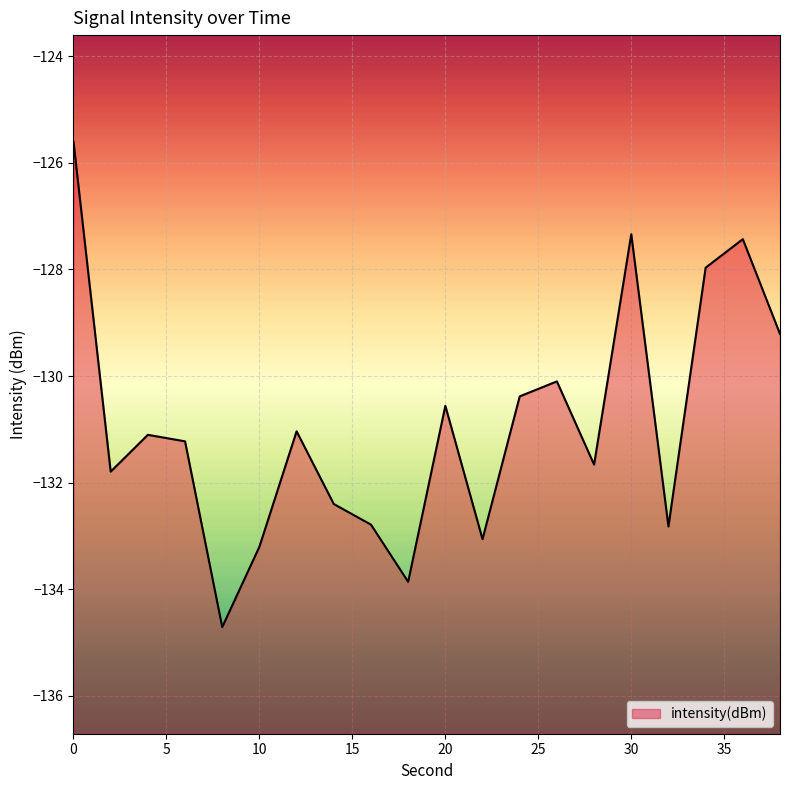

List the labels in order of value, smallest first.

8, 18, 10, 22, 32, 16, 14, 2, 28, 6, 4, 12, 20, 24, 26, 38, 34, 36, 30, 0